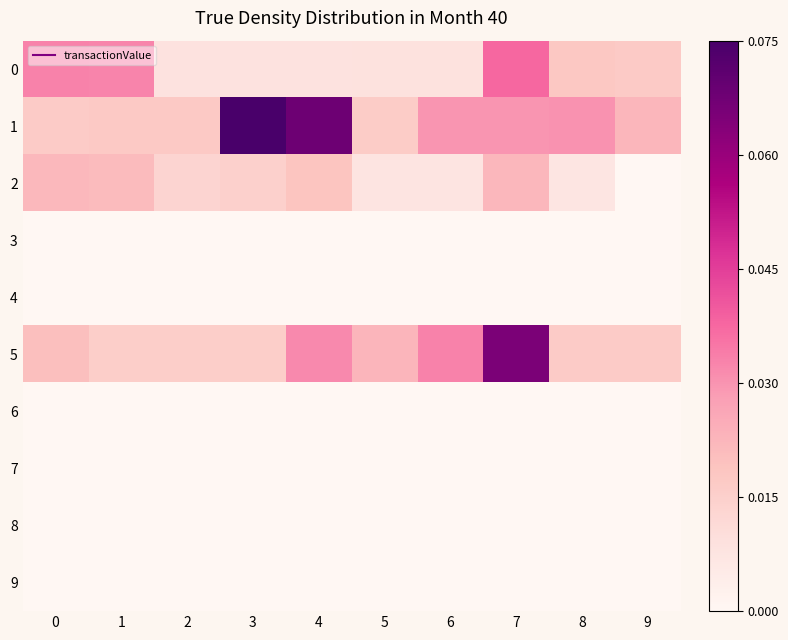

Which has a higher value, 5 or 2?

5